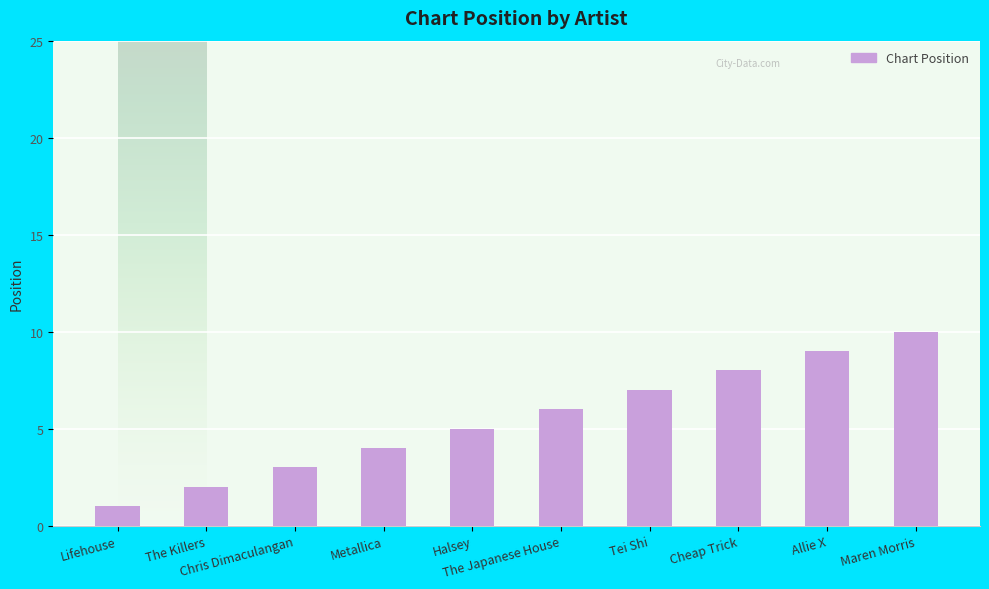

Which has a higher value, Chris Dimaculangan or Maren Morris?

Maren Morris